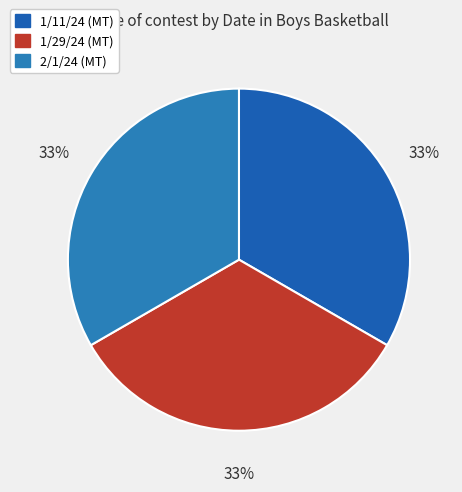

Combined, do 1/11/24 (MT) and 1/29/24 (MT) account for over 50%?

Yes